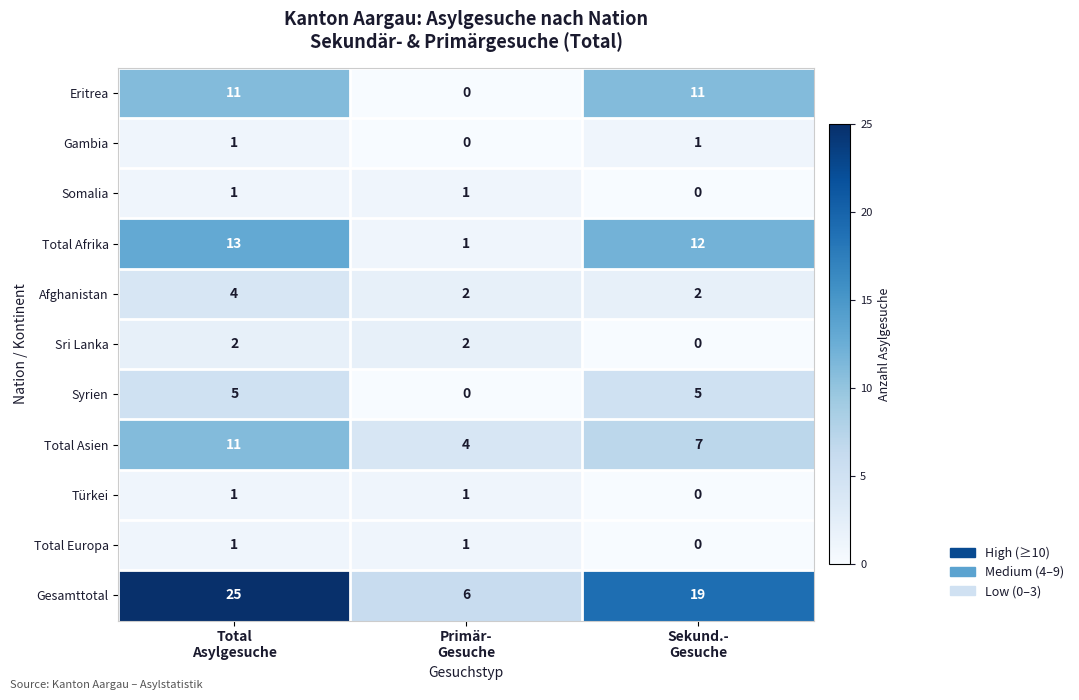

How many values in the Afghanistan series exceed 2?

1